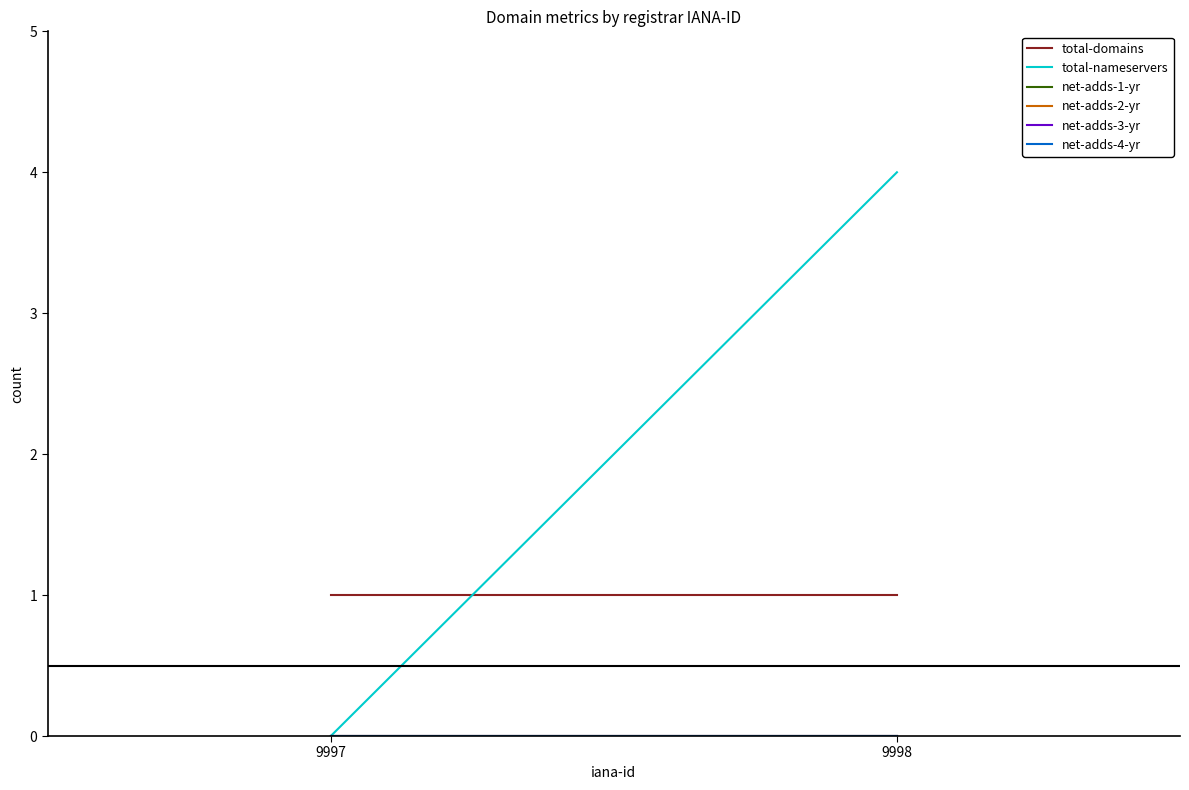

Between 9997 and 9998, which series saw the biggest shift?

total-nameservers